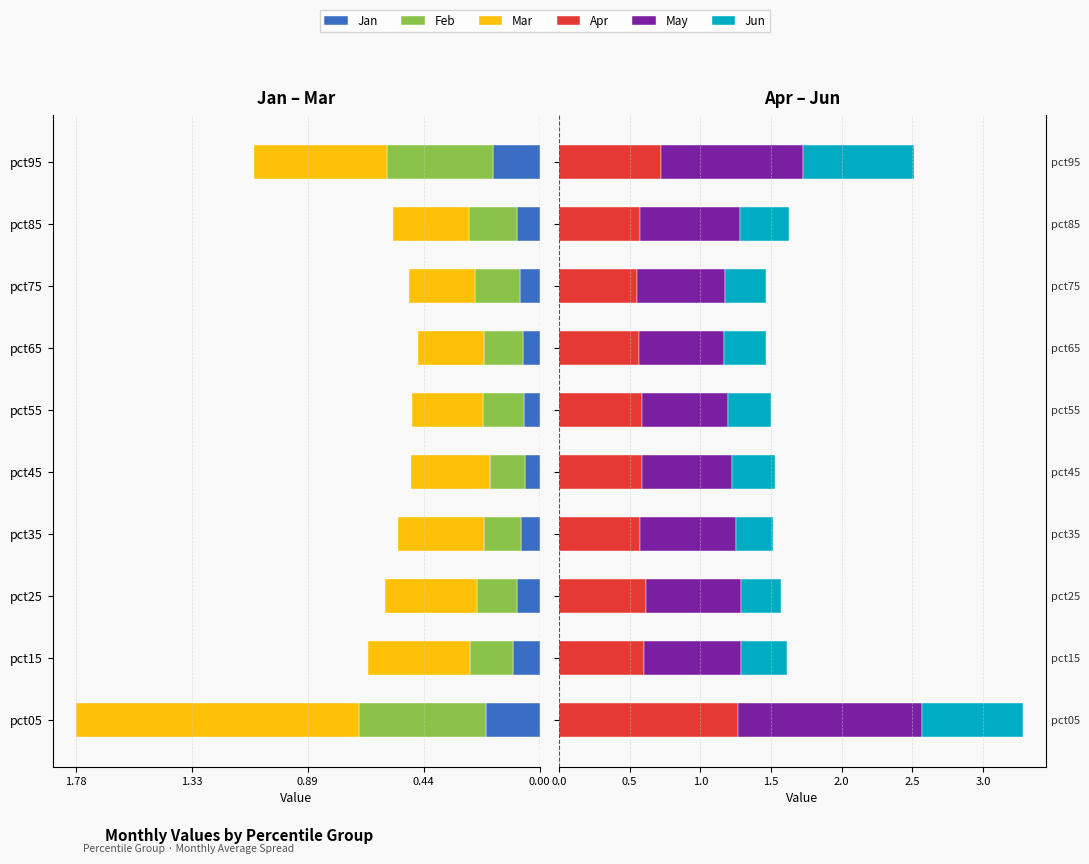

Which series has the largest total across all categories?

May